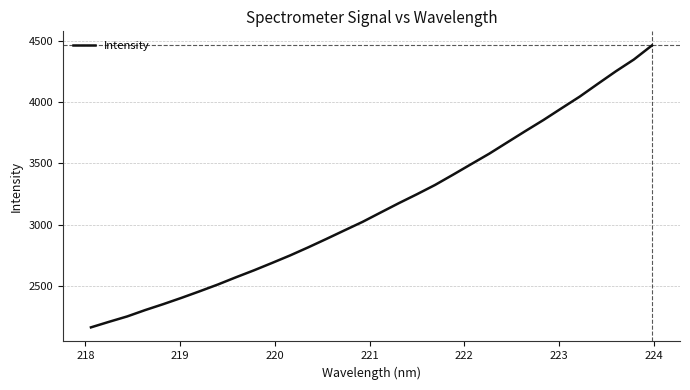

What is the smallest value displayed?

2159.7